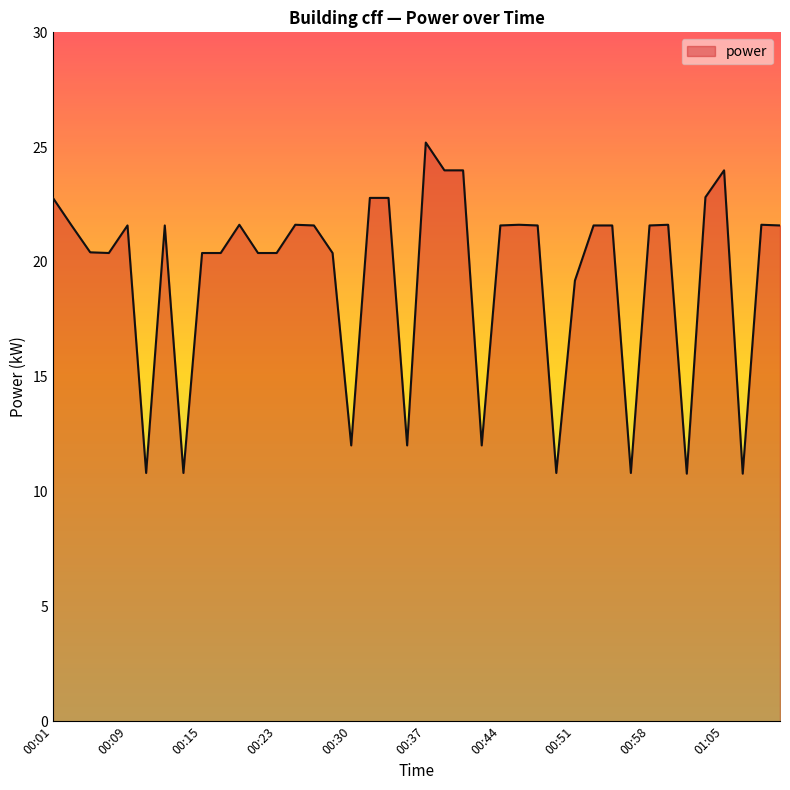

What is the difference between the maximum and minimum values?

14.4